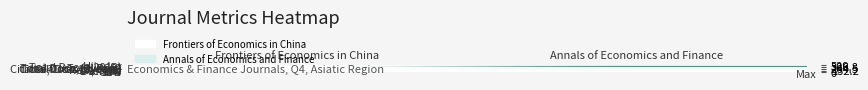

At which category is the sum across all series the highest?

Annals of Economics and Finance